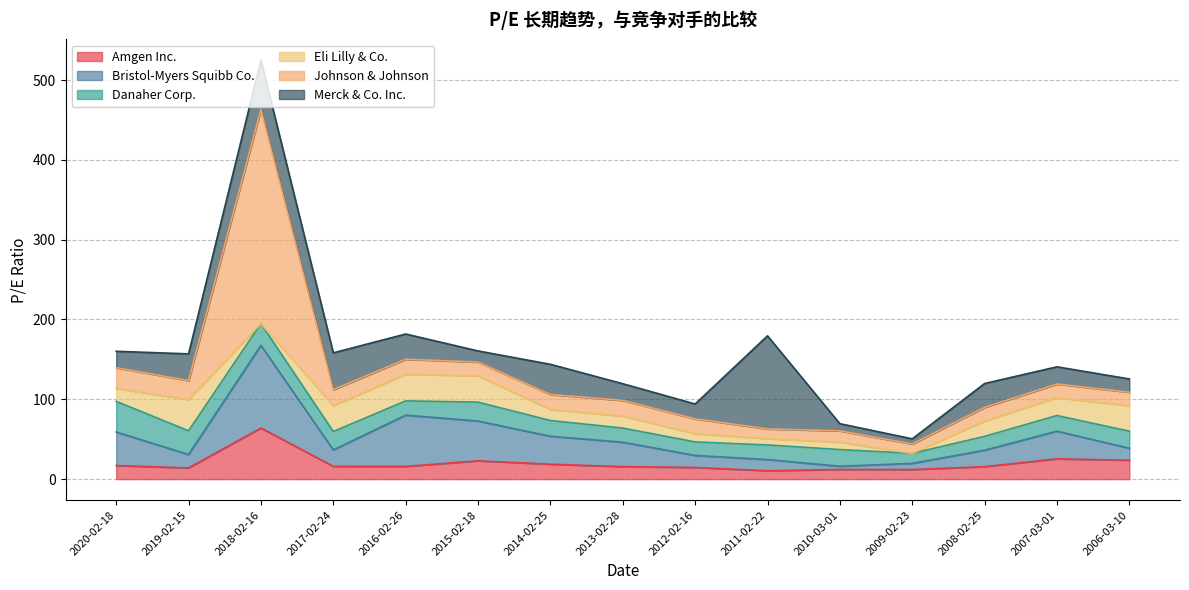

Reading left to right, list all the values displayed in this chart.

Amgen Inc.: 17.1	14.0	64.1	16.0	15.9	23.0	18.7	15.7	14.6	10.5	12.1	12.1	15.6	25.4	23.7
Bristol-Myers Squibb Co.: 42.0	16.8	103.5	20.6	64.2	49.8	35.0	30.6	15.1	14.0	4.0	7.7	20.6	34.6	15.0
Danaher Corp.: 38.3	29.8	27.2	23.0	17.9	23.7	19.7	17.7	16.9	18.3	20.9	12.6	17.4	19.6	21.4
Eli Lilly & Co.: 16.2	39.1	0.0	32.4	33.4	33.1	13.9	15.0	10.4	7.9	9.2	0.0	19.3	22.4	31.9
Johnson & Johnson: 26.0	23.7	268.1	20.1	18.8	17.1	18.7	19.6	18.5	12.2	14.2	11.7	17.1	17.0	16.9
Merck & Co. Inc.: 20.6	33.5	61.6	46.1	31.6	13.9	37.8	20.9	18.6	116.6	9.0	6.5	29.9	21.6	16.6